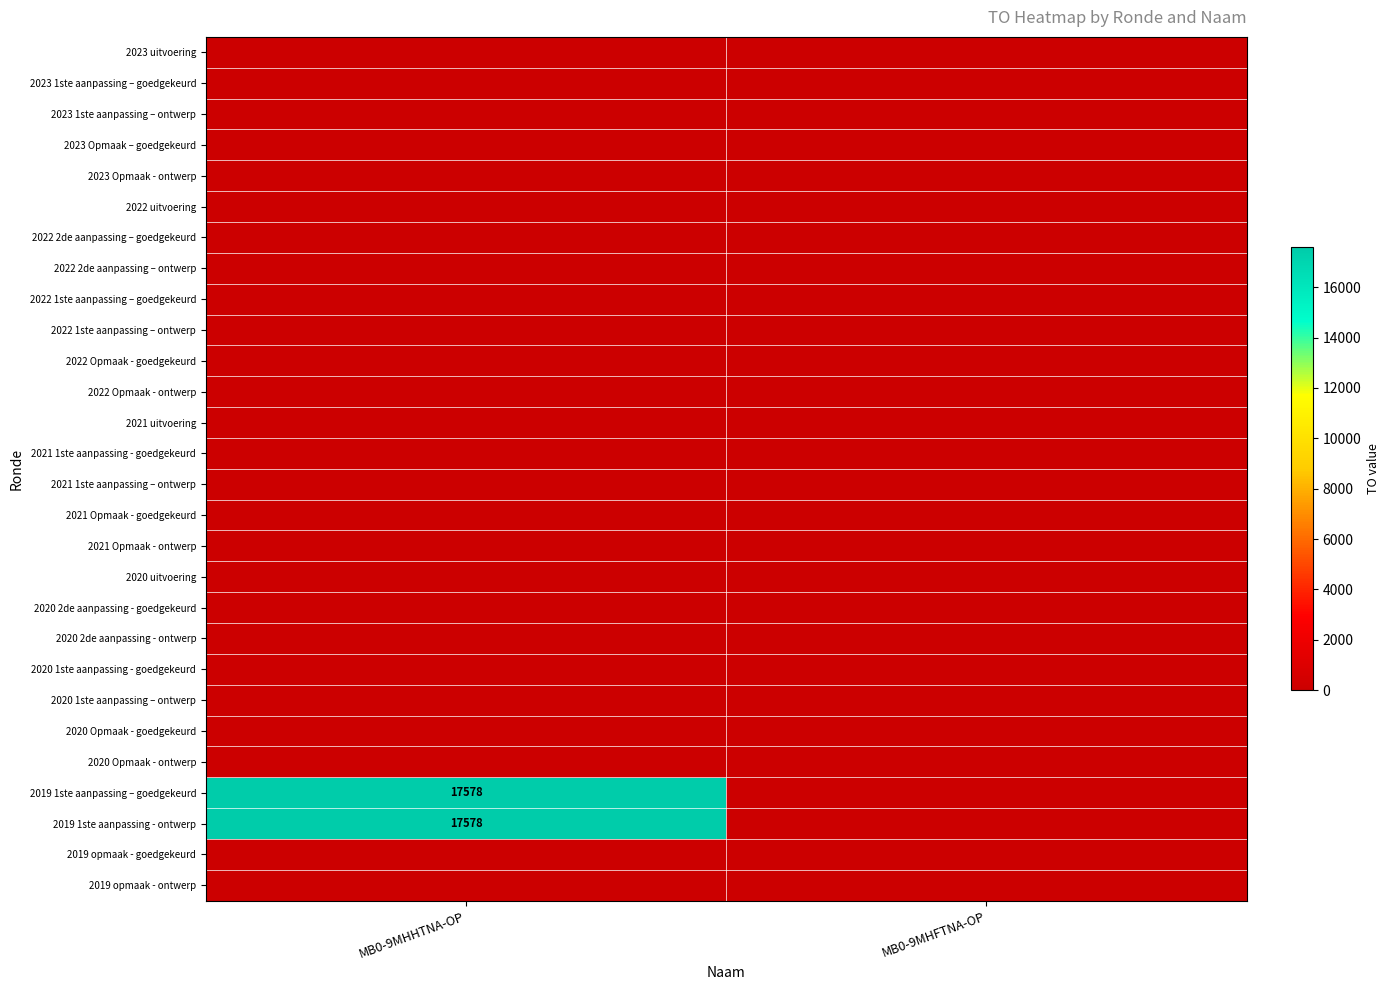

Is the value of 2020 1ste aanpassing - goedgekeurd at MB0-9MHFTNA-OP greater than the value of 2019 opmaak - ontwerp at MB0-9MHHTNA-OP?

No